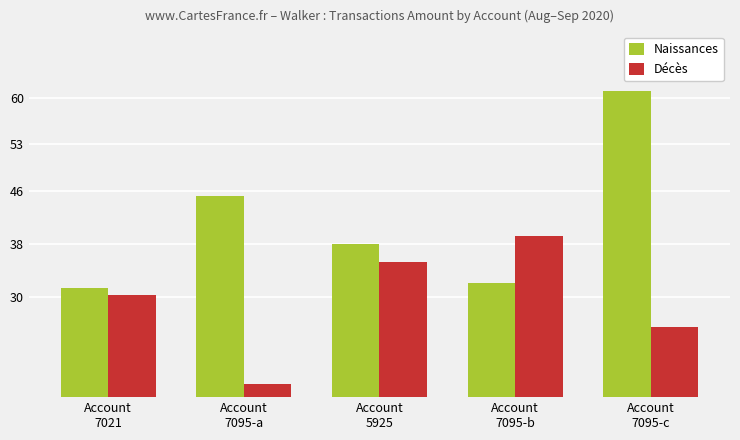

At Account
7095-c, list the series in order from smallest to largest.

Décès, Naissances